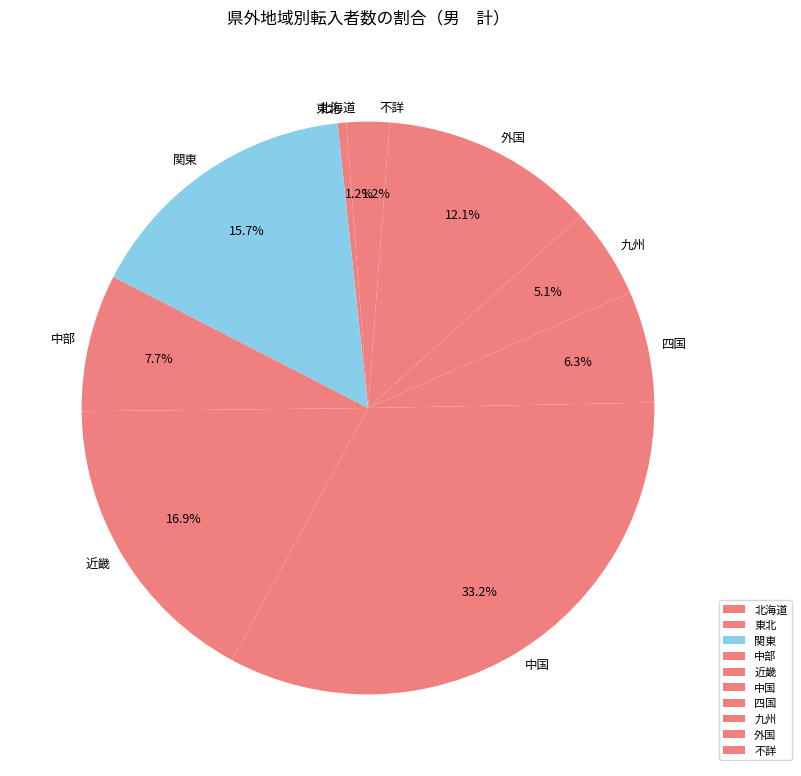

How much of the chart is everything except 中部?

92.3%